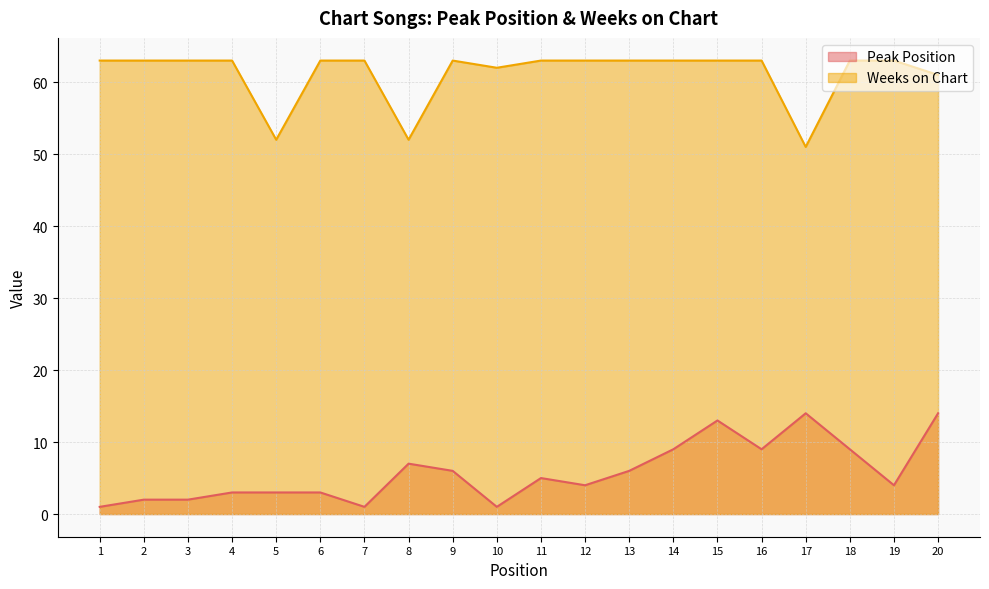

Rank the series by their maximum value, from lowest to highest.

Peak Position, Weeks on Chart